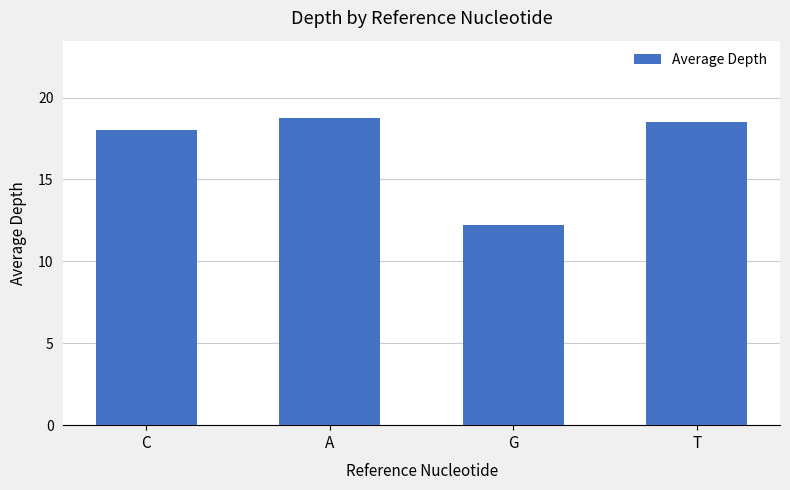

The chart shows a value of 3.9 at G. True or false?

False